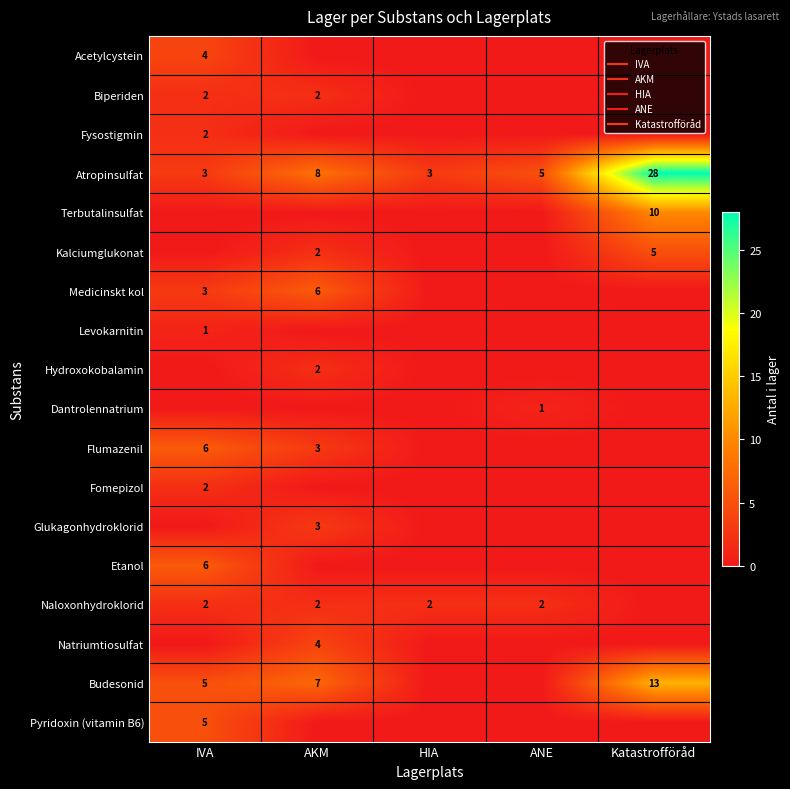

Is the value of Kalciumglukonat at Katastrofföråd greater than the value of Pyridoxin (vitamin B6) at ANE?

Yes